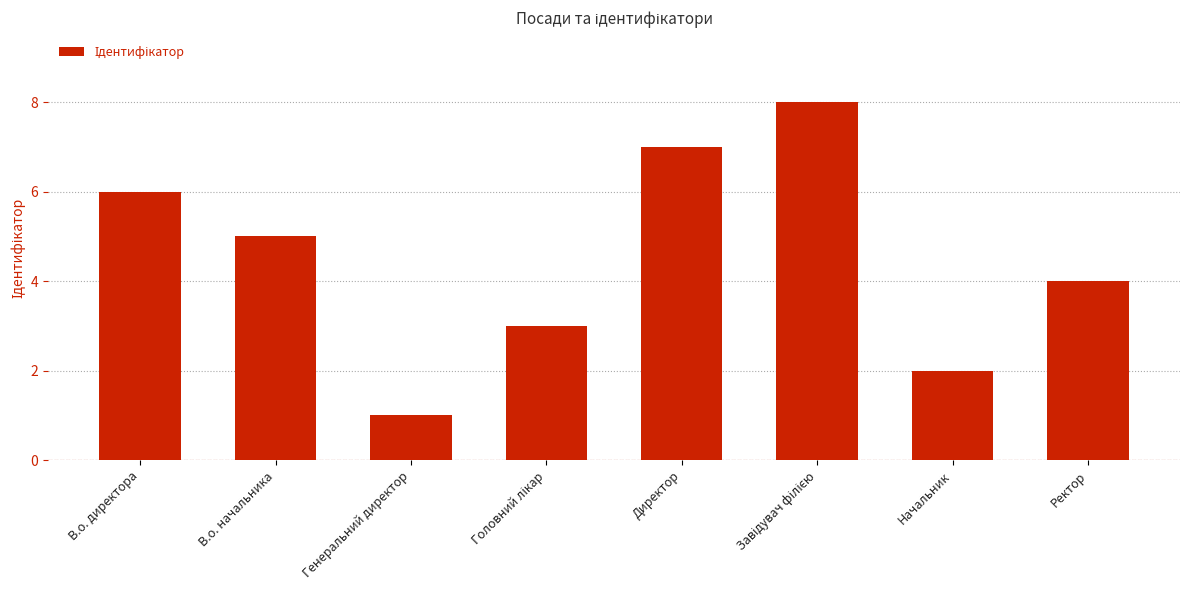

What is the maximum value shown in the chart?

8